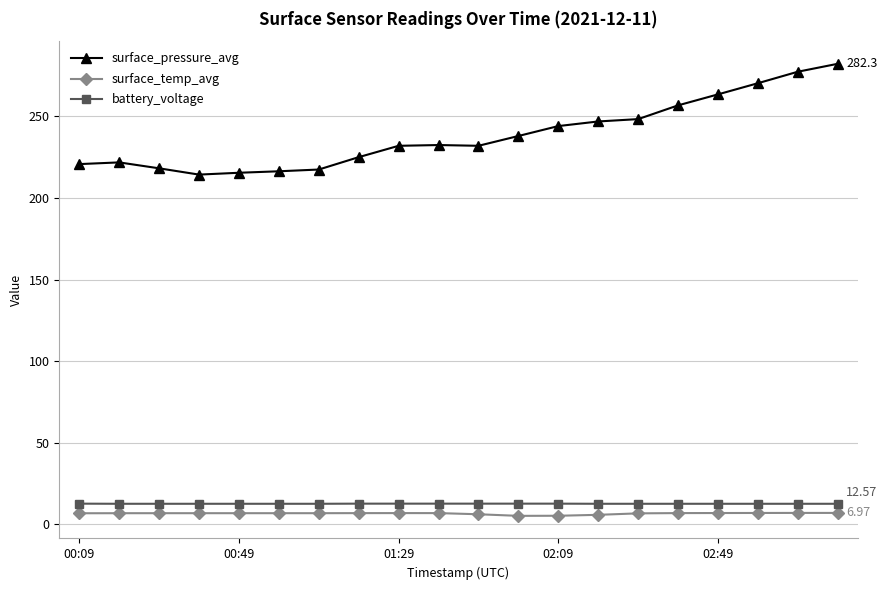

What is the difference between the maximum and minimum values in the battery_voltage series?

0.1